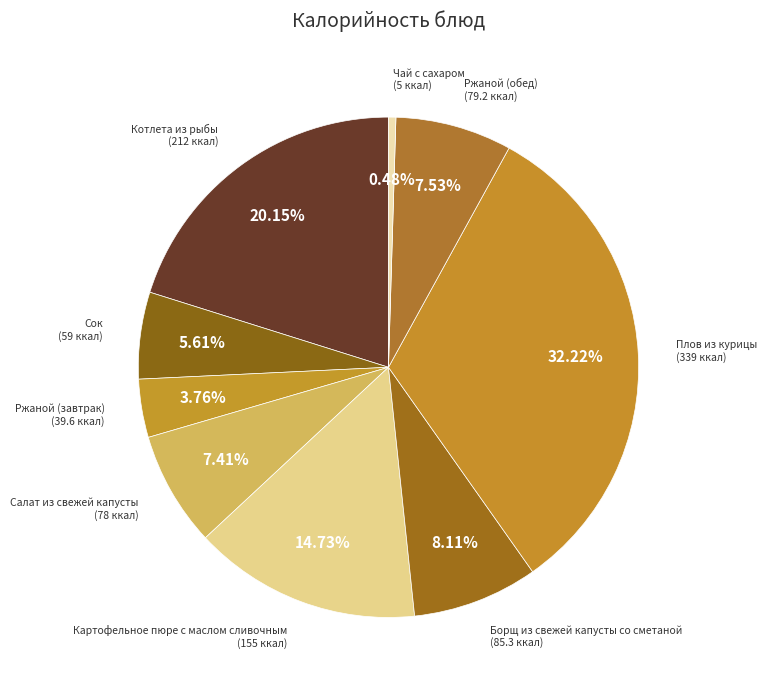

What is the largest slice in the pie chart?

Плов из курицы